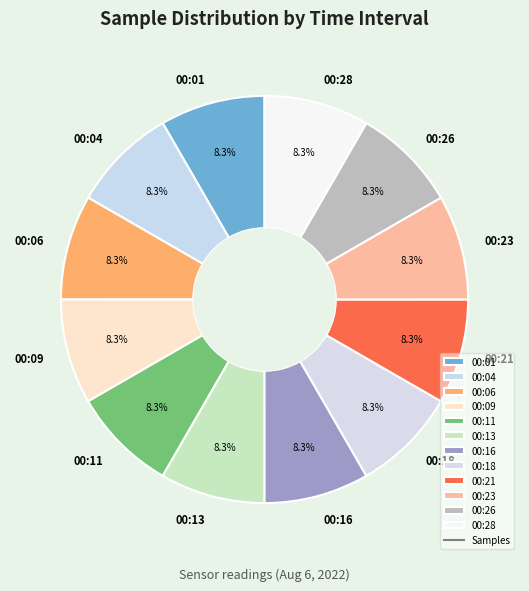

To the nearest percent, what is the average slice percentage?

8%